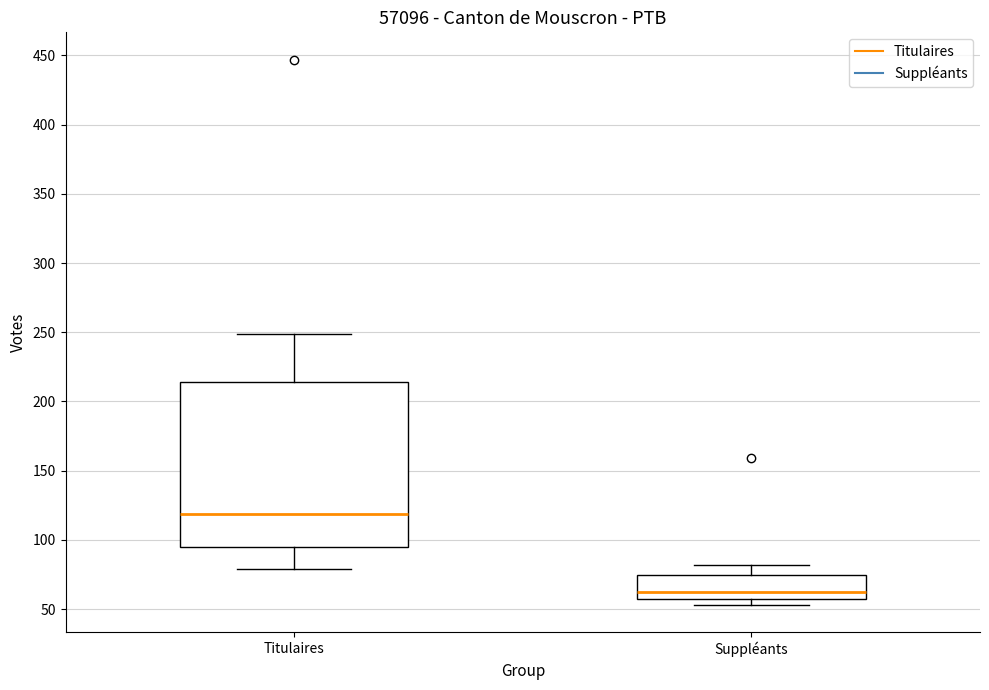

Where is the lower edge of the box for Titulaires on the y-axis? The values are not printed on the chart, so give them approximately, as read against the axis.

95